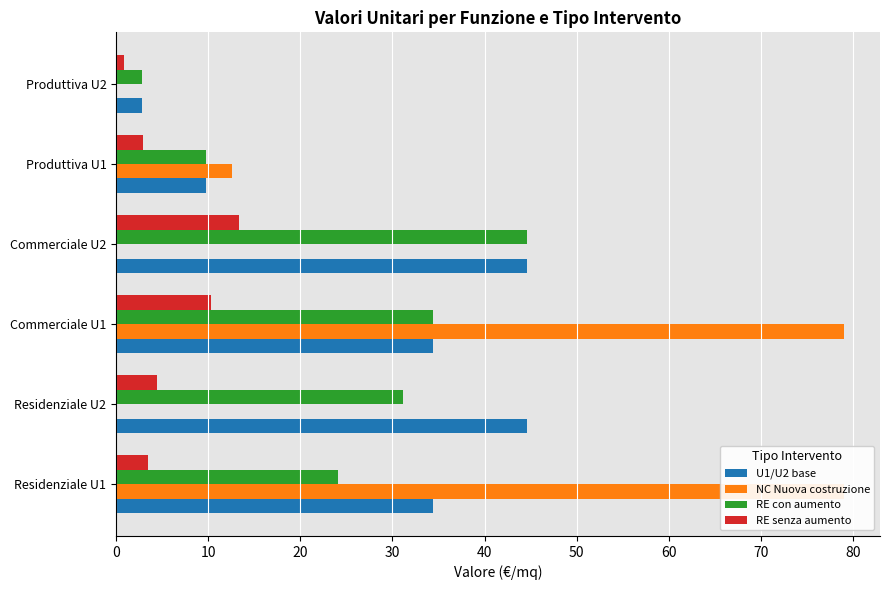

What is the value of the RE senza aumento bar at the 5th from the left?

2.9